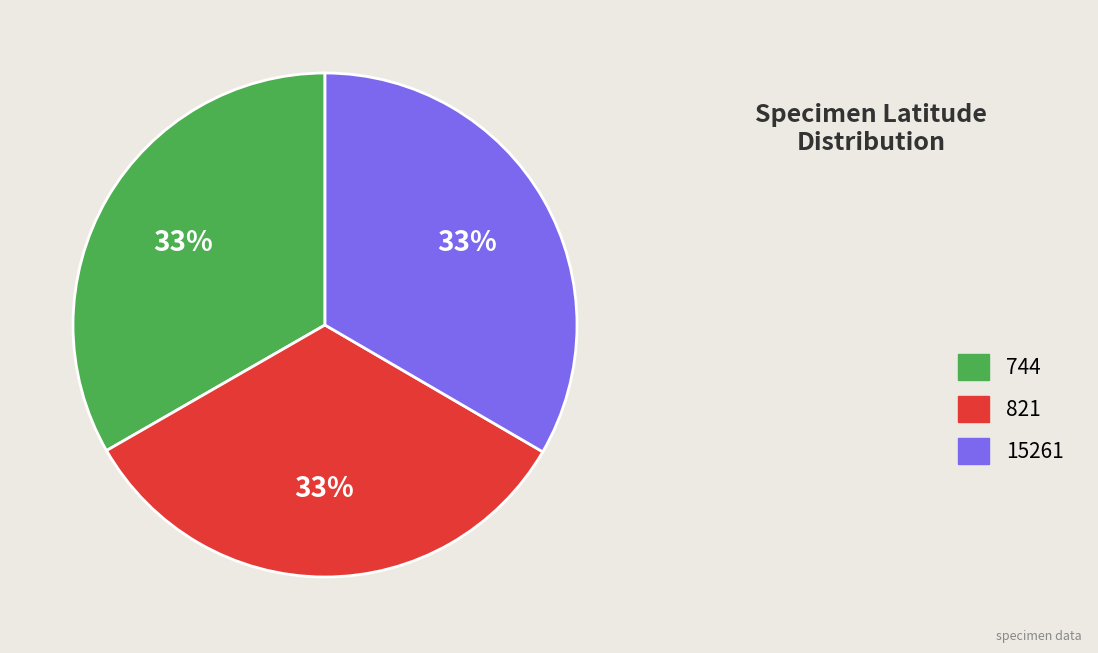

Is it true that 821 is 33% of the pie?

True